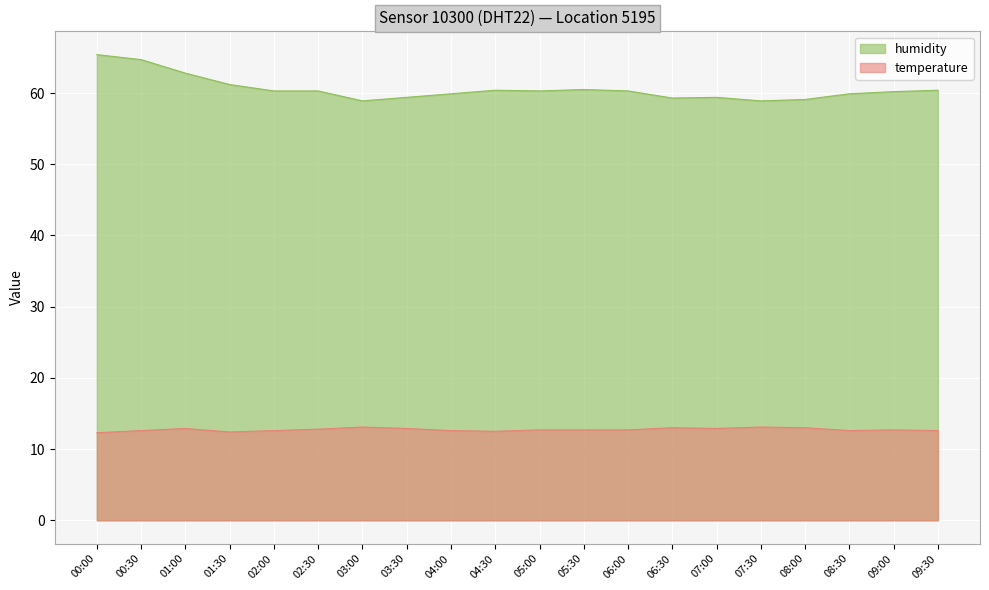

Where is humidity nearest to the value 62?

01:00